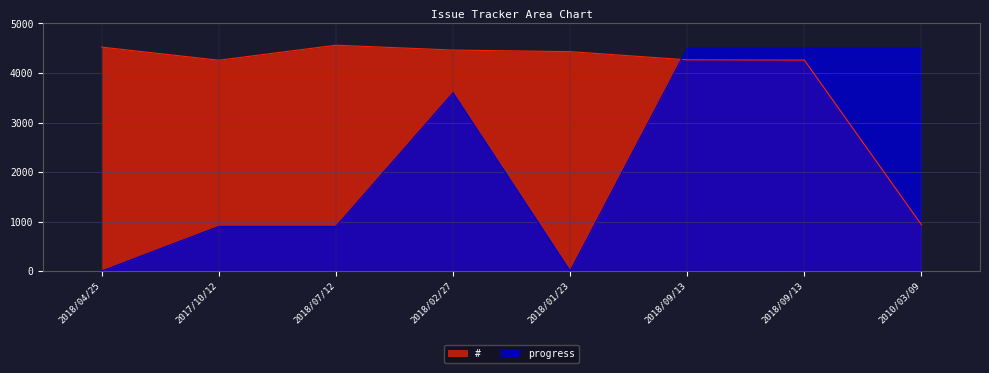

Reading left to right, list all the values displayed in this chart.

#: 4522	4258	4561	4463	4431	4266	4260	935
progress: 0	900	900	3600	0	4500	4500	4500